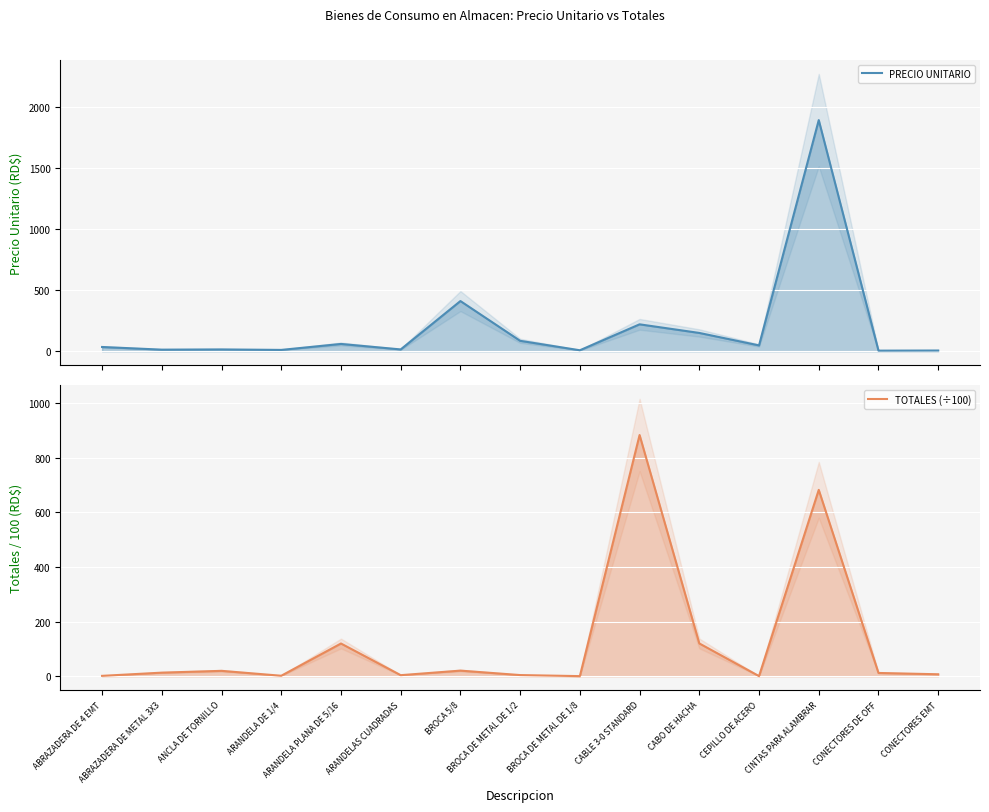

Does the chart display data point markers on the line(s)?

No